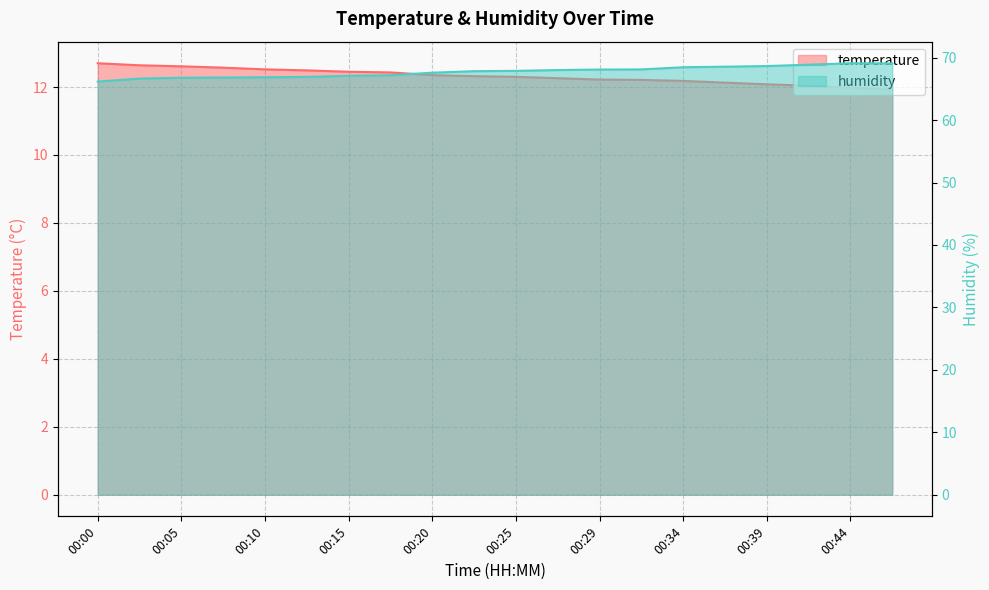

Which label corresponds to the largest value in the chart?

00:44